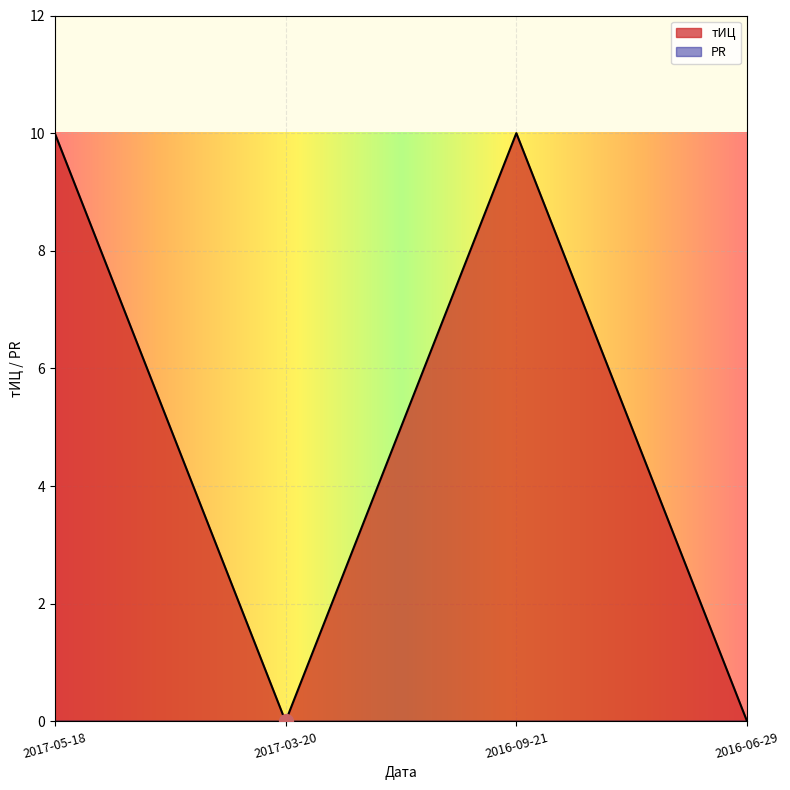

Reading left to right, extract all data points from this chart.

2017-05-18=10	2017-03-20=0	2016-09-21=10	2016-06-29=0